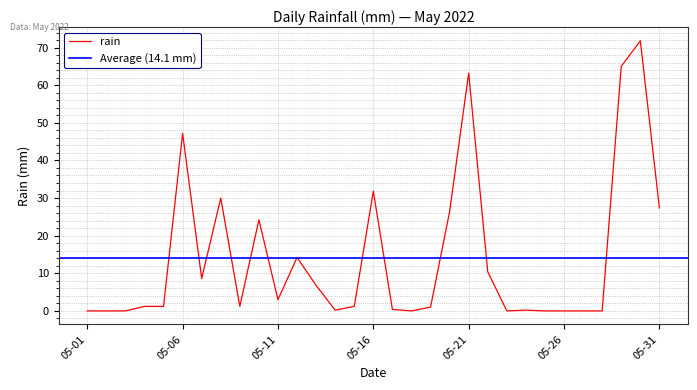

List the labels in order of value, largest first.

2022-05-30, 2022-05-29, 2022-05-21, 2022-05-06, 2022-05-16, 2022-05-08, 2022-05-31, 2022-05-20, 2022-05-10, 2022-05-12, 2022-05-22, 2022-05-07, 2022-05-13, 2022-05-11, 2022-05-04, 2022-05-05, 2022-05-09, 2022-05-15, 2022-05-19, 2022-05-17, 2022-05-14, 2022-05-24, 2022-05-01, 2022-05-02, 2022-05-03, 2022-05-18, 2022-05-23, 2022-05-25, 2022-05-26, 2022-05-27, 2022-05-28